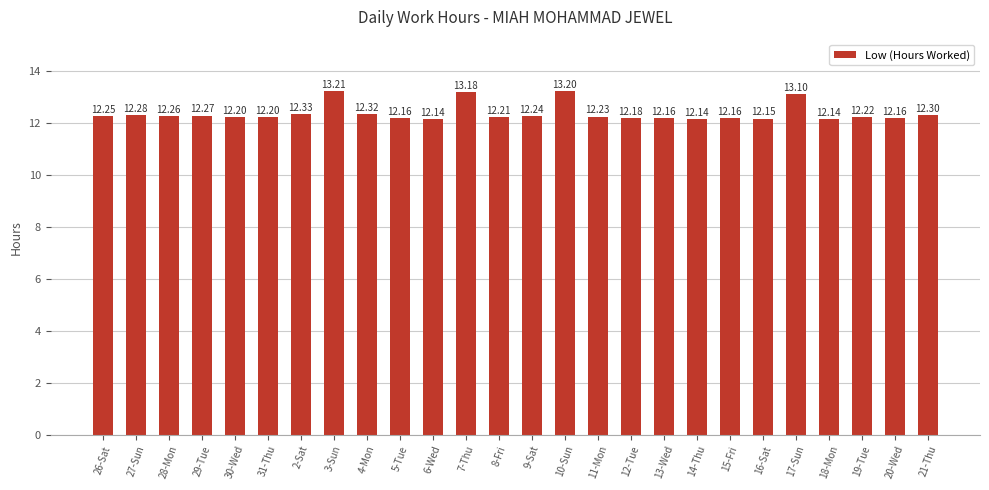

What is the sum of all values?

321.4